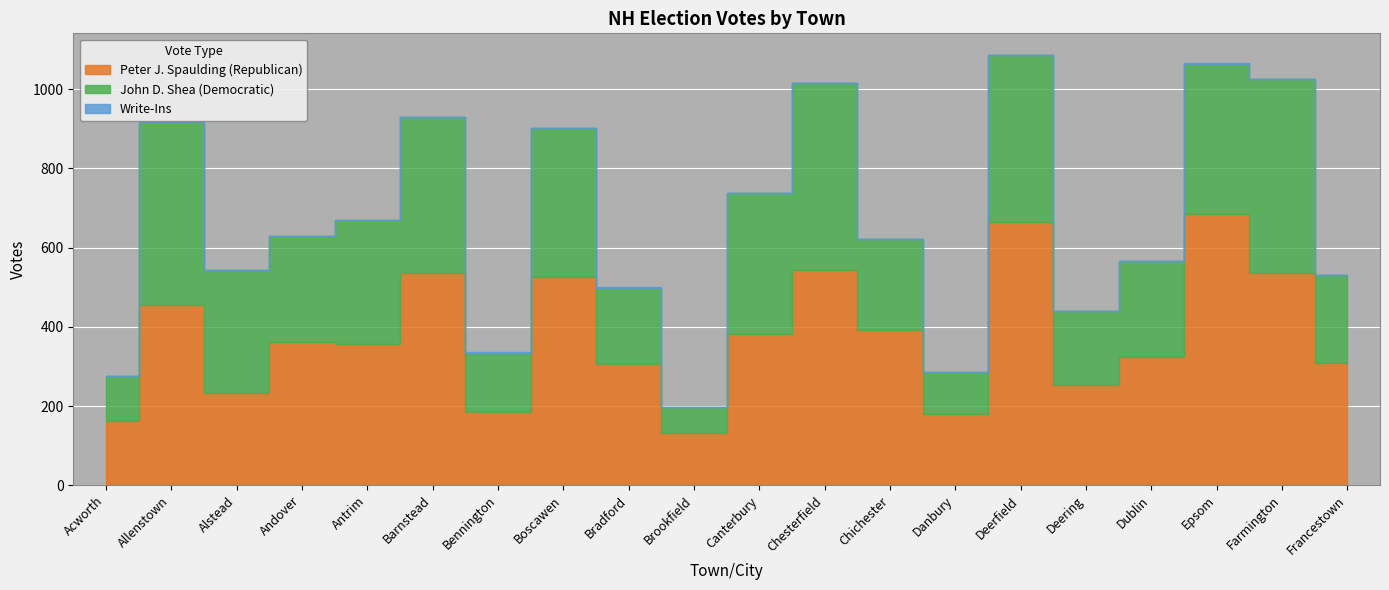

At which category does Peter J. Spaulding (Republican) reach its first local valley?

Alstead